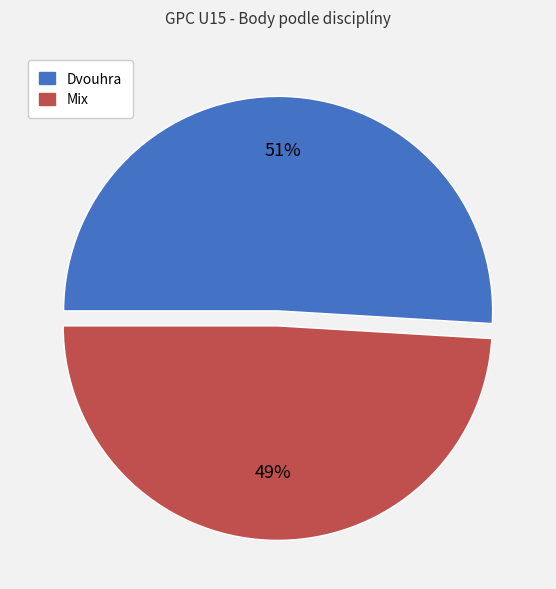

To the nearest percent, what is the difference between the largest and smallest slice percentages?

2%